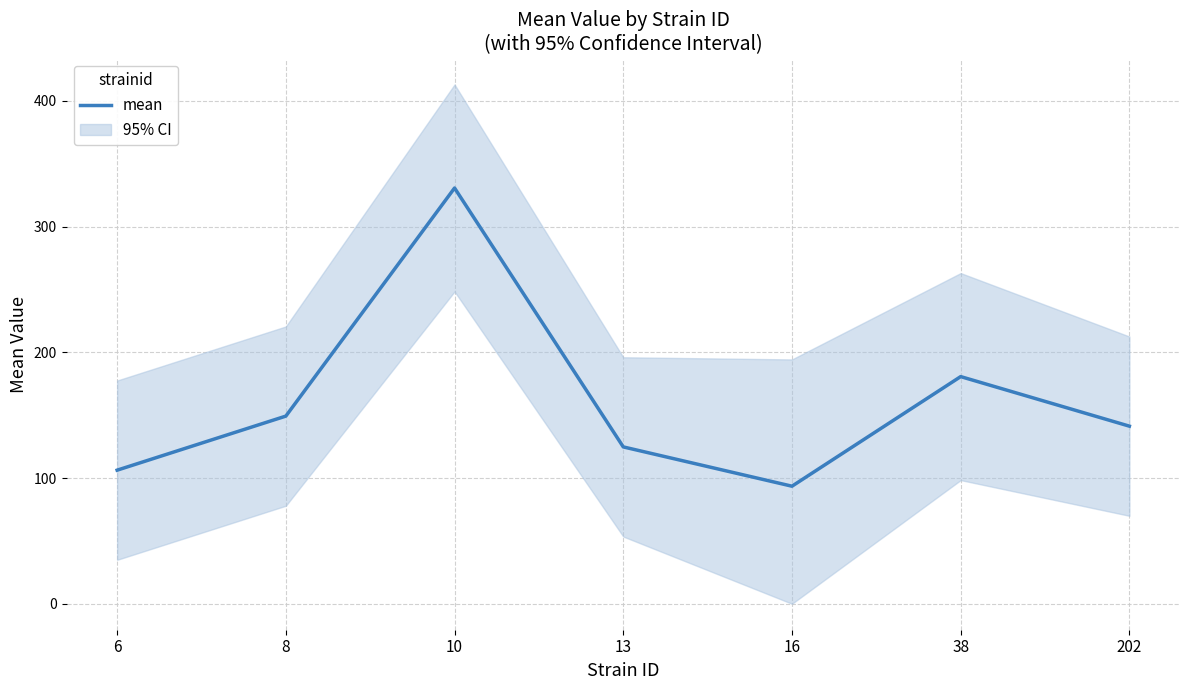

How many interior local valleys (lower than both neighbors) does the data have?

1